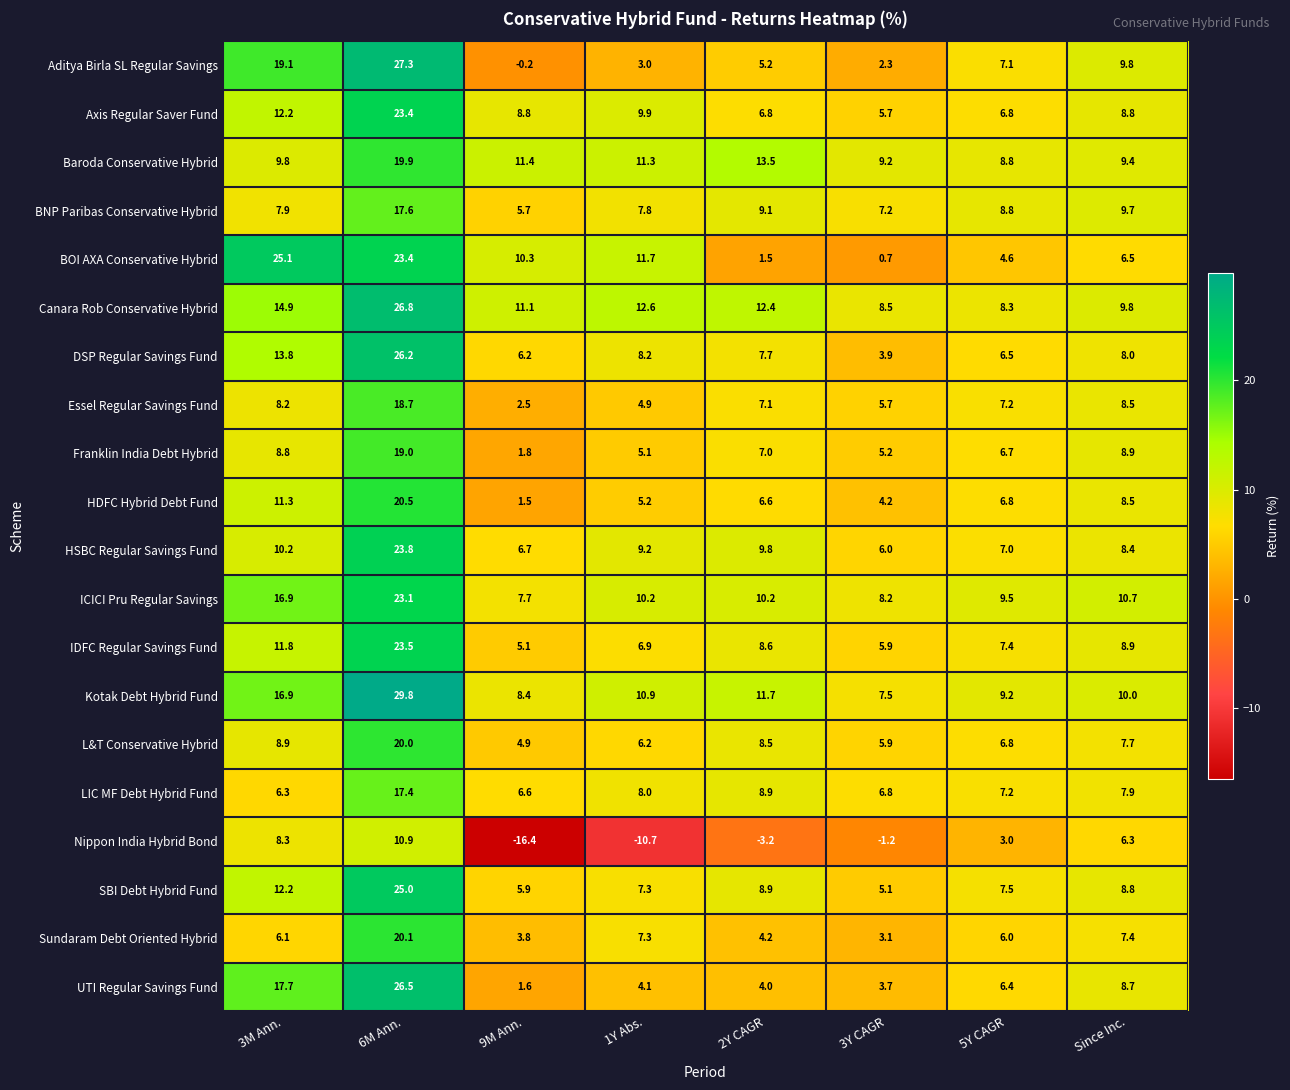

At which label does LIC MF Debt Hybrid Fund first exceed 7?

6M Ann.